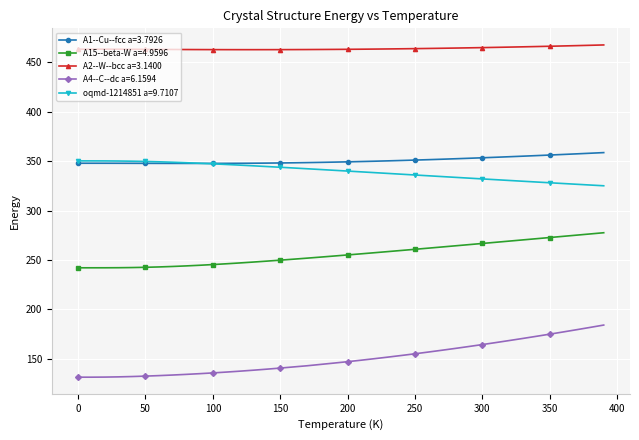

What is the maximum value shown in the chart?

467.8